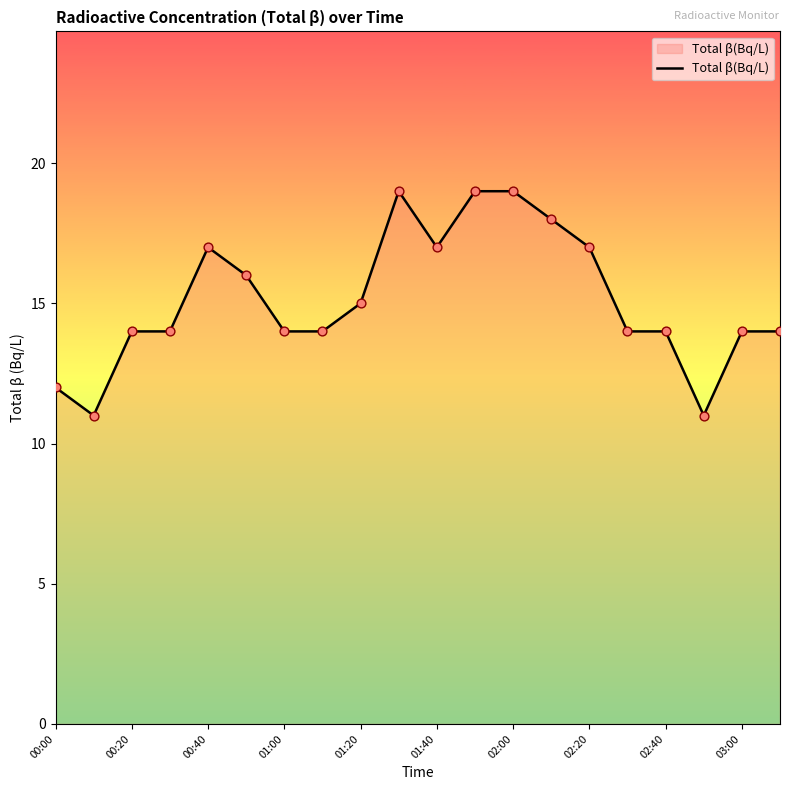

What is the difference between the maximum and minimum values?

8